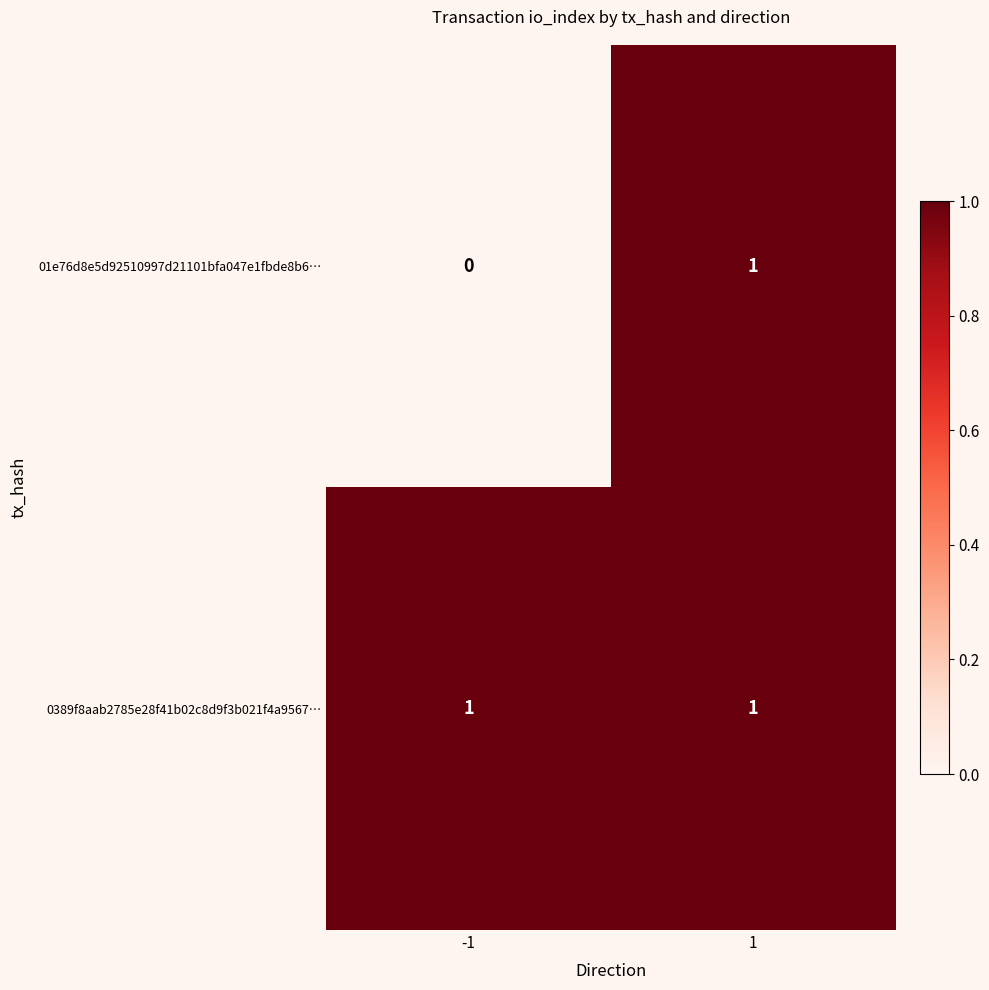

Rank the series by their average value, from highest to lowest.

0389f8aab2785e28f41b02c8d9f3b021f4a9567…, 01e76d8e5d92510997d21101bfa047e1fbde8b6…